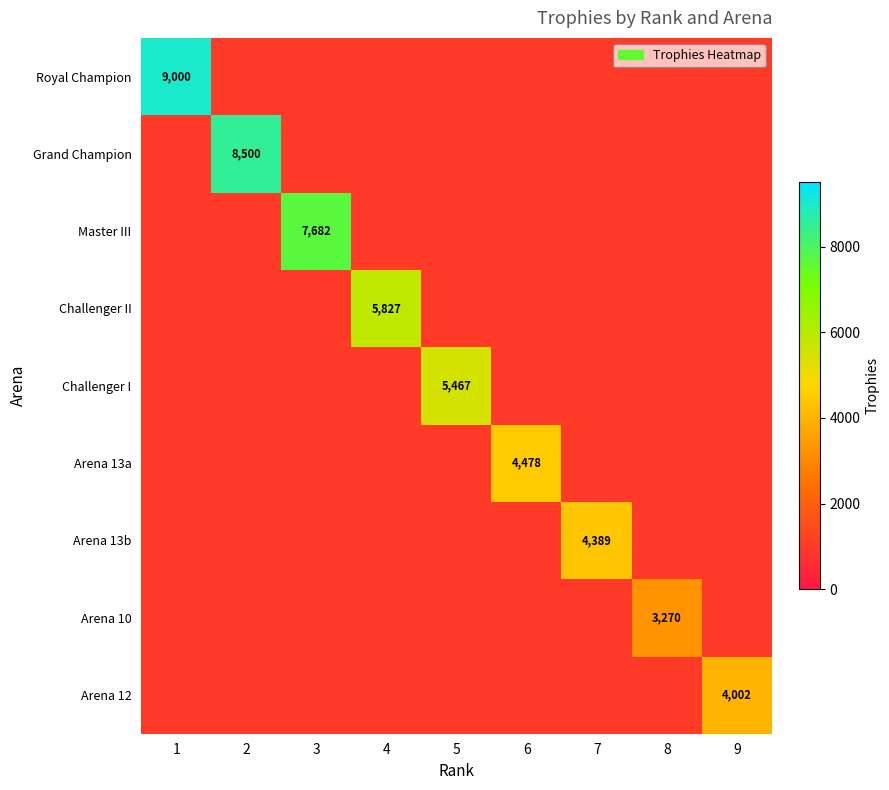

Is it true that Arena 10 equals 3270 at 8?

True